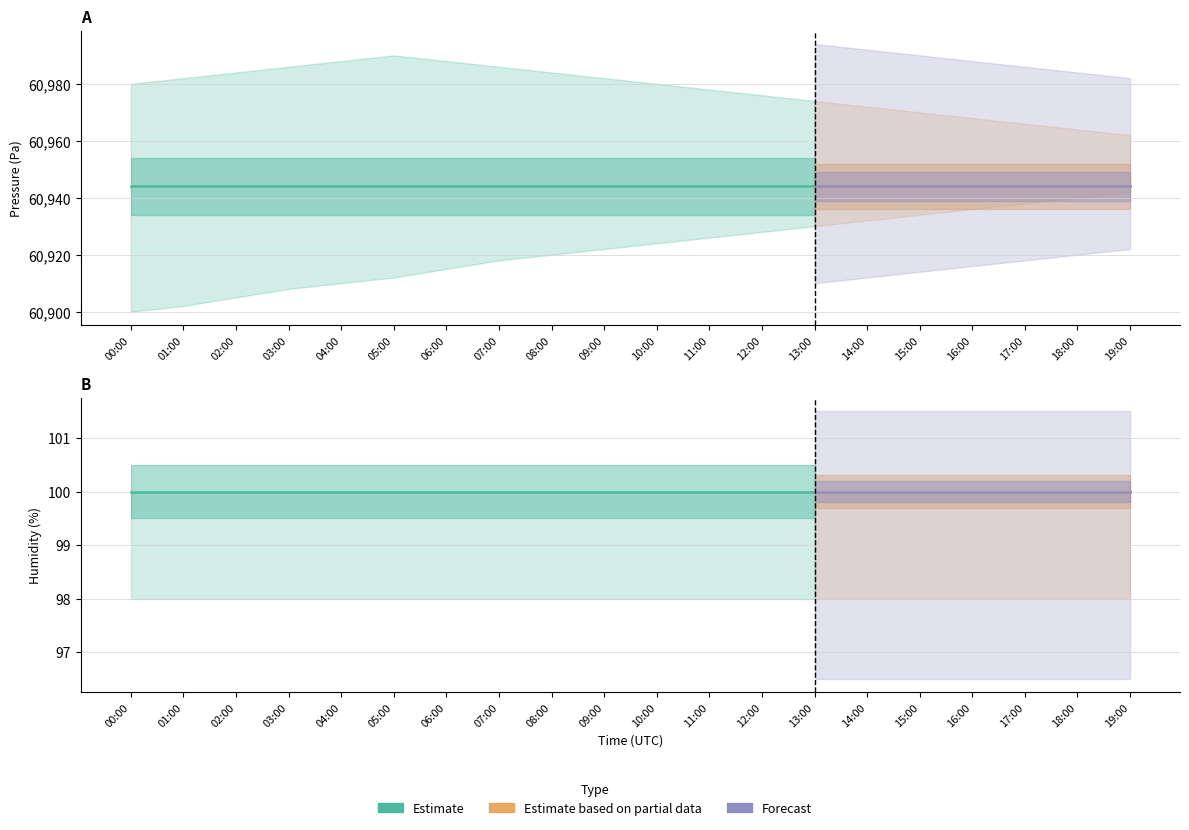

At which category is the sum across all series the highest?

00:00